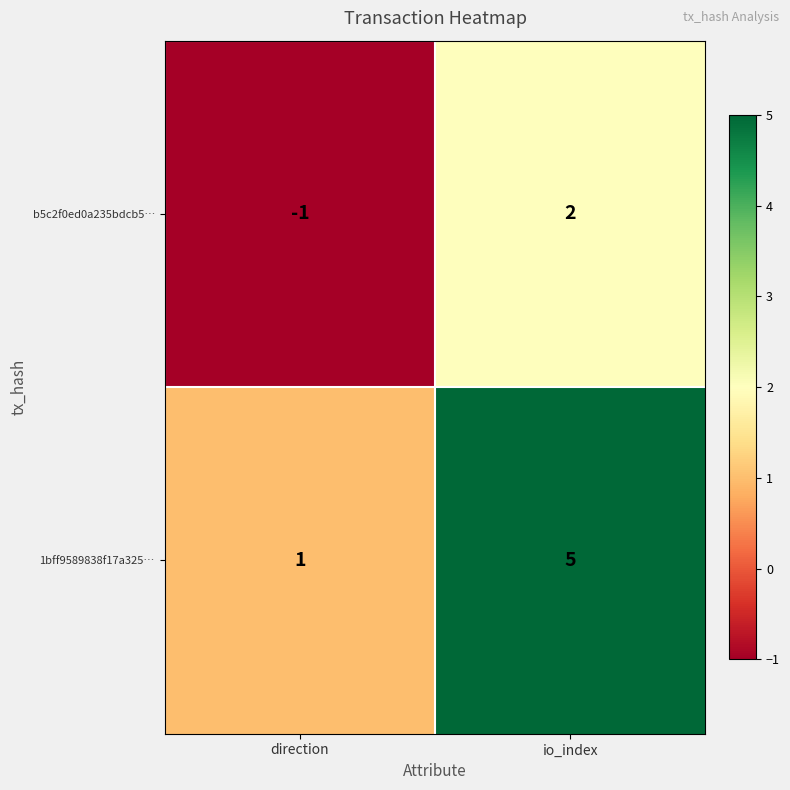

The 1bff9589838f17a325… series shows 5 at io_index. True or false?

True